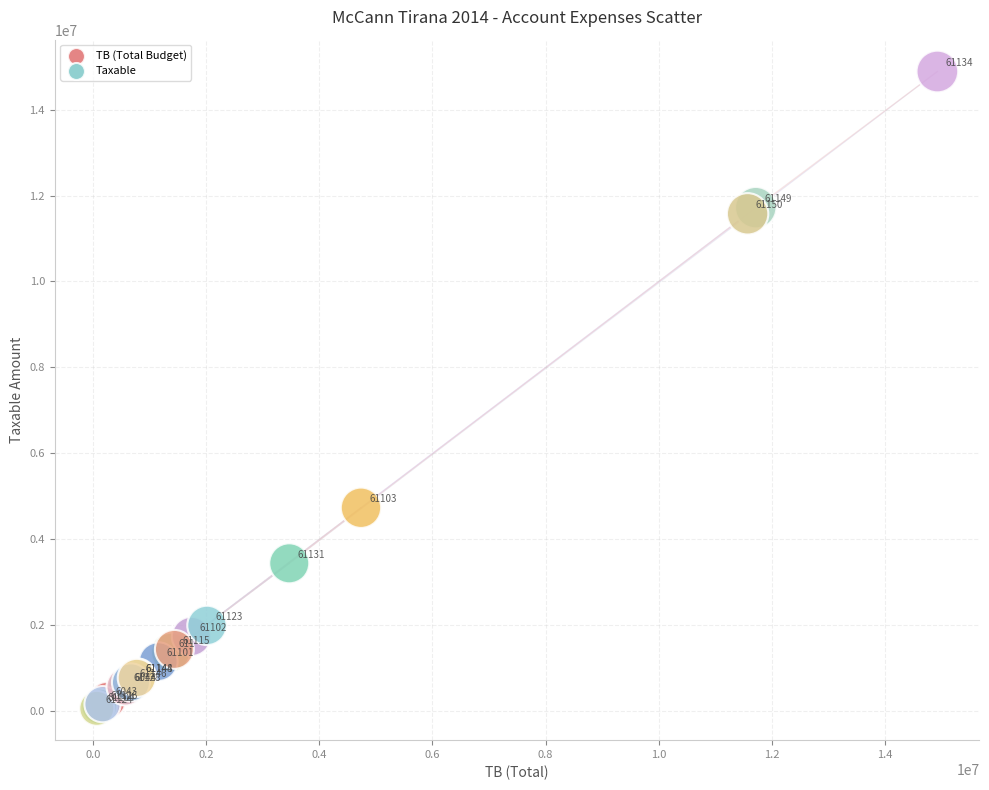

What Y value in the scatter plot is closest to 7474836?

4731146.9